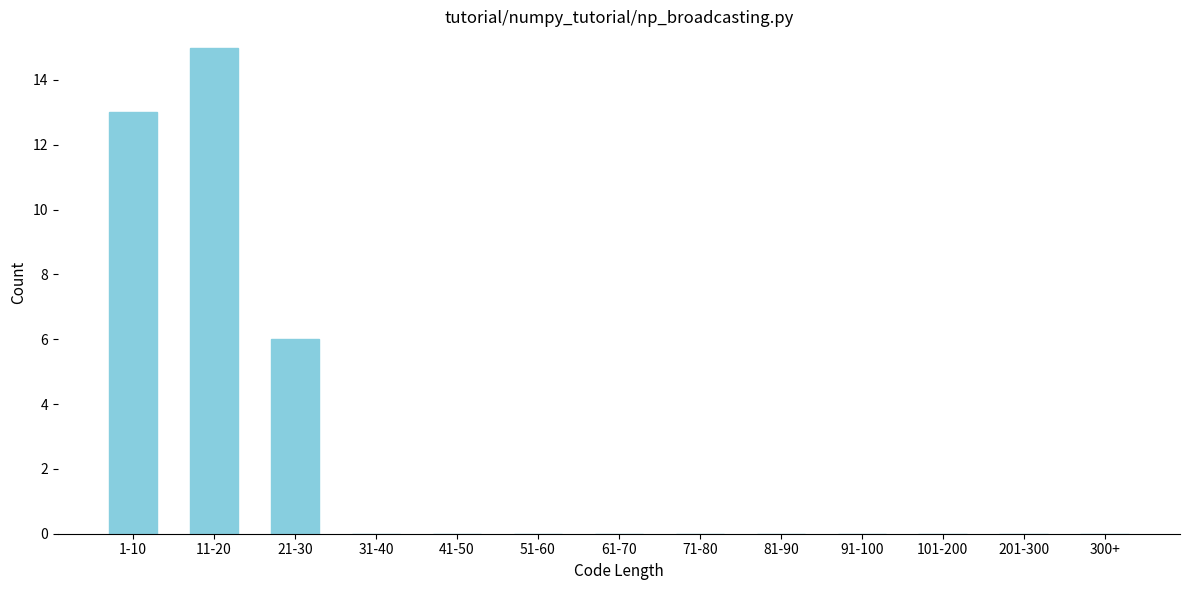

Reading left to right, extract all data points from this chart.

1-10=13	11-20=15	21-30=6	31-40=0	41-50=0	51-60=0	61-70=0	71-80=0	81-90=0	91-100=0	101-200=0	201-300=0	300+=0